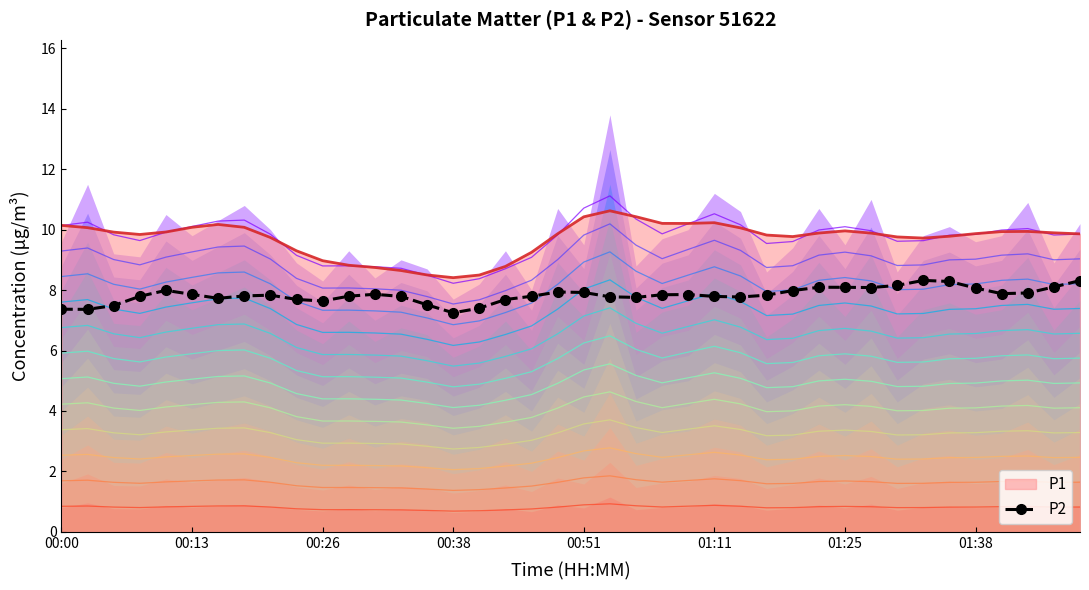

What is the maximum value for P1?

10.6